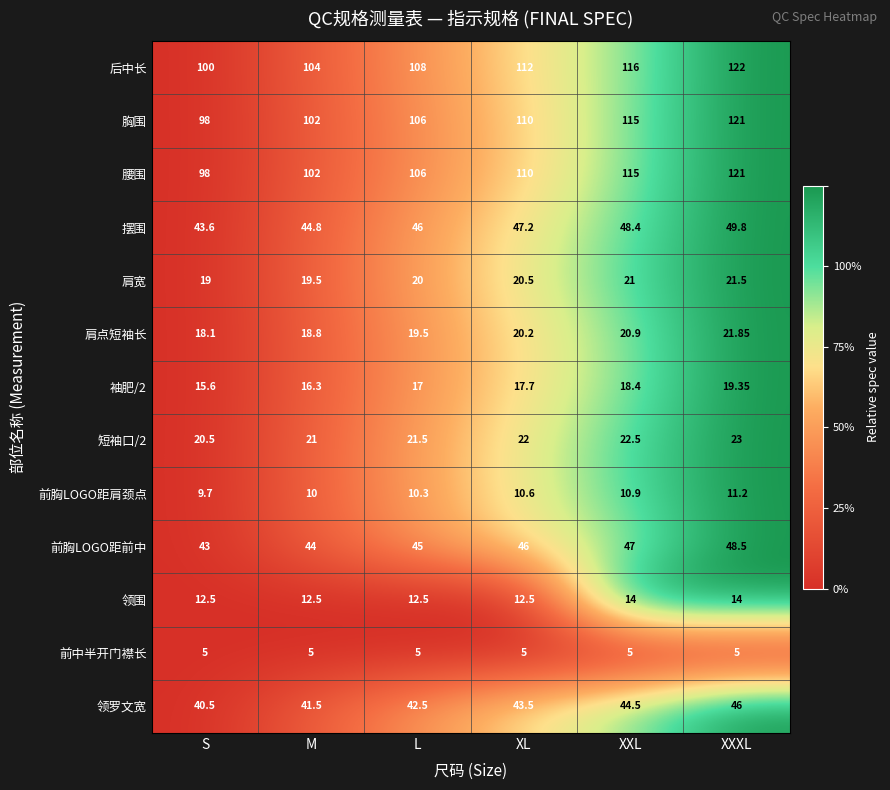

Where is 后中长 nearest to the value 111?

XL